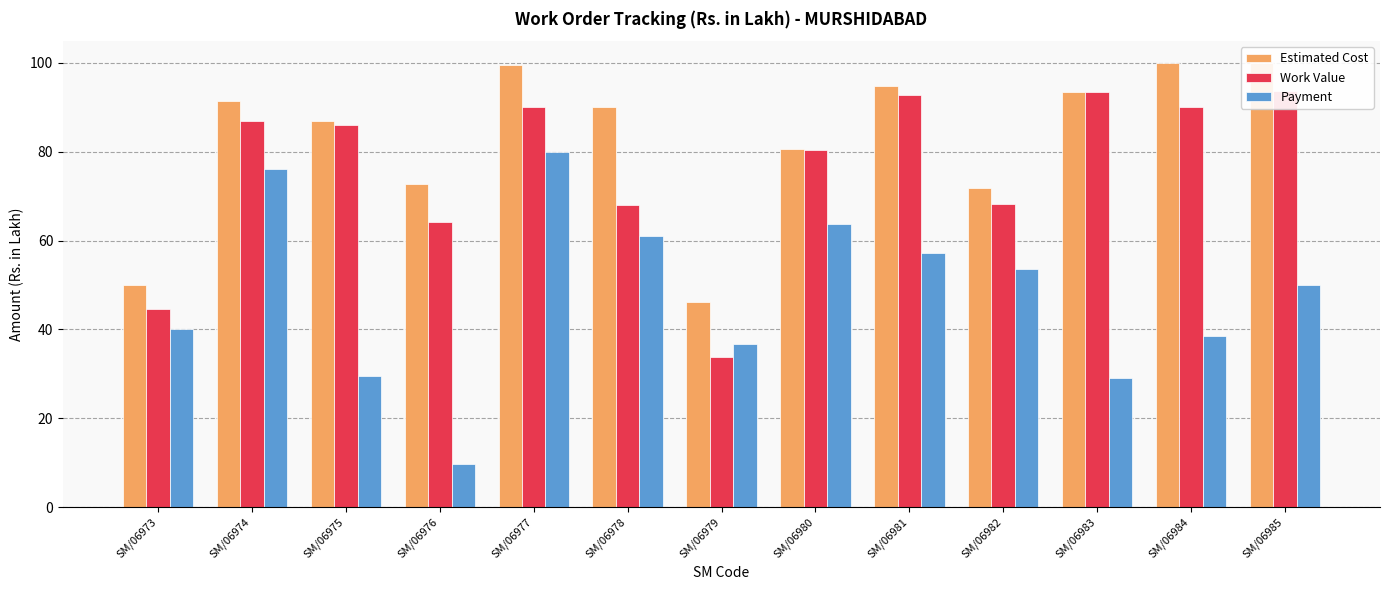

Which category has the highest value in the Estimated Cost series?

SM/06984